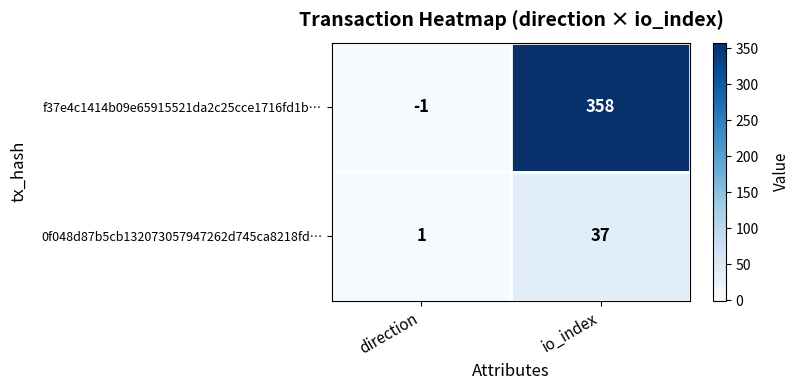

List the series in order of their peak value, highest first.

f37e4c1414b09e65915521da2c25cce1716fd1b…, 0f048d87b5cb132073057947262d745ca8218fd…